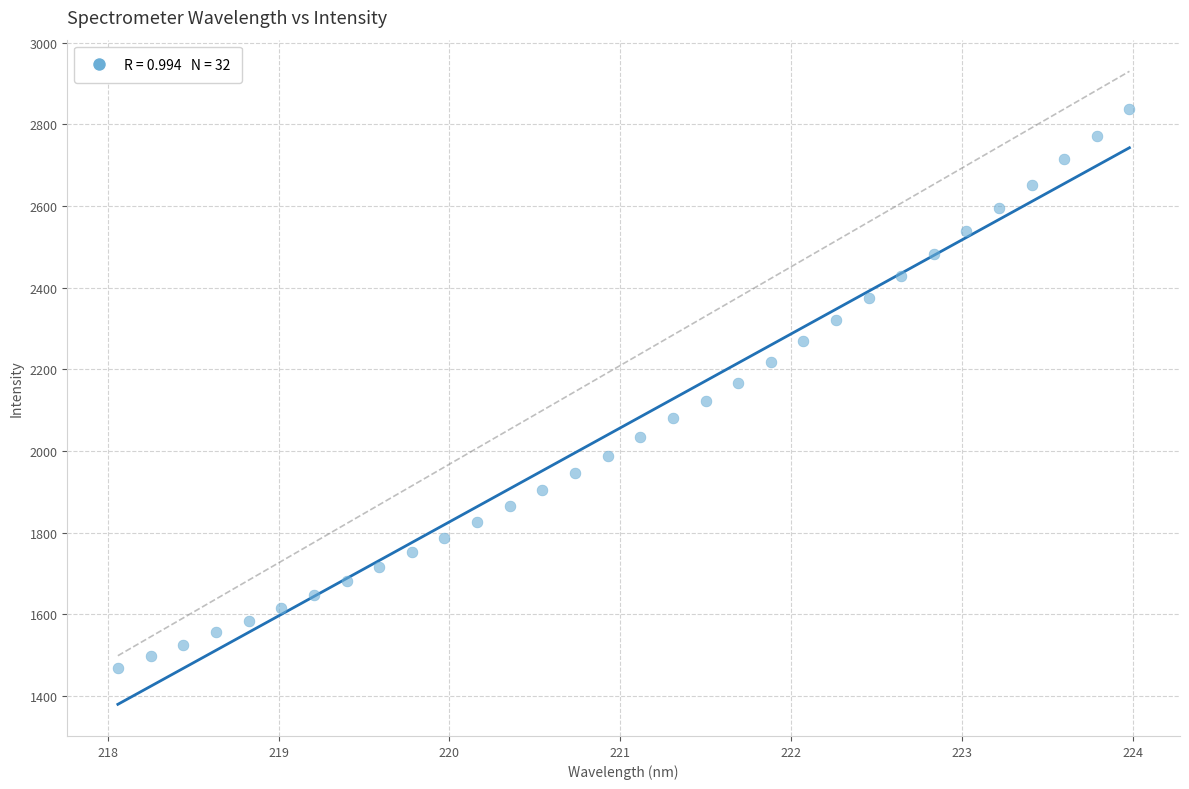

What is the range of X values (max minus min)?

5.9